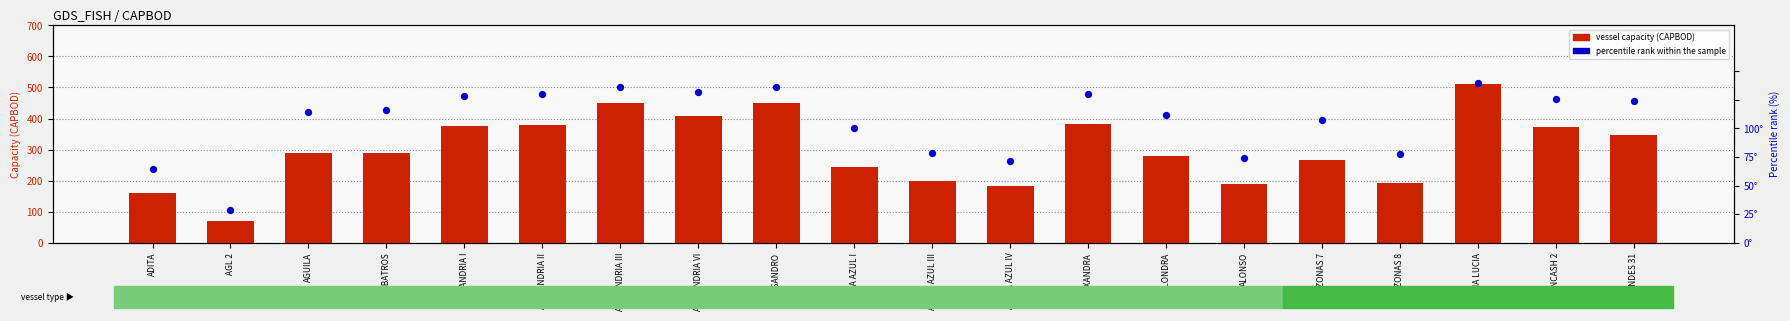

What are all the series names shown in the legend?

vessel capacity (CAPBOD), percentile rank within the sample